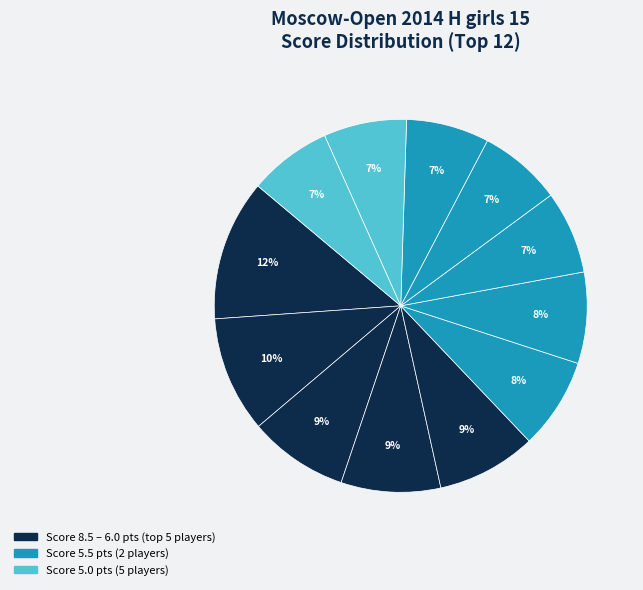

Count the number of slices in the pie.

12